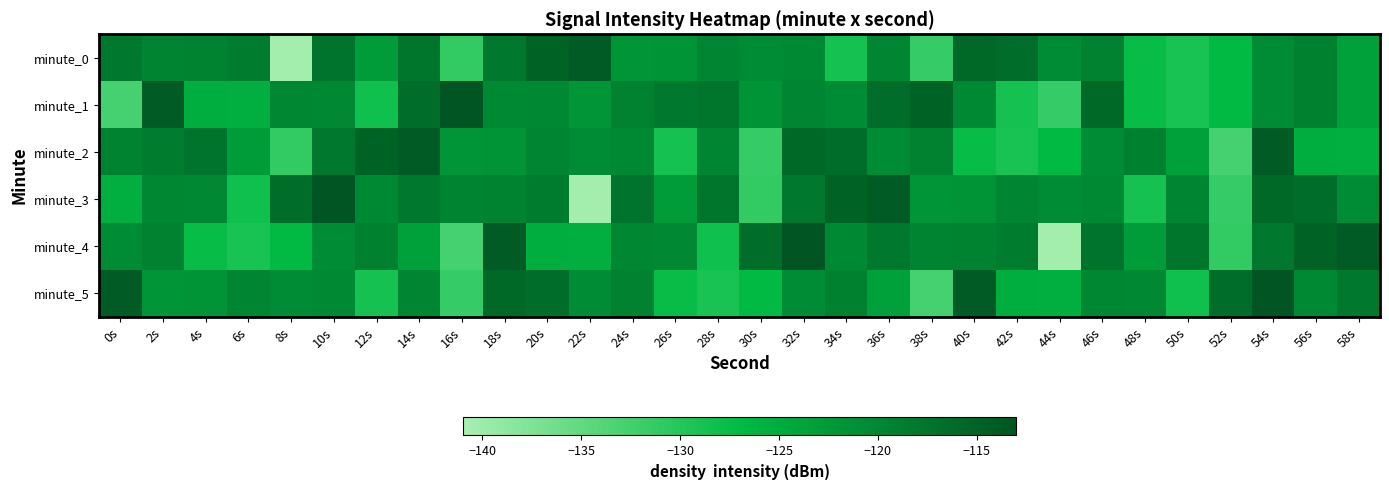

Rank the series at 24s from lowest to highest value.

minute_0, minute_2, minute_4, minute_1, minute_5, minute_3